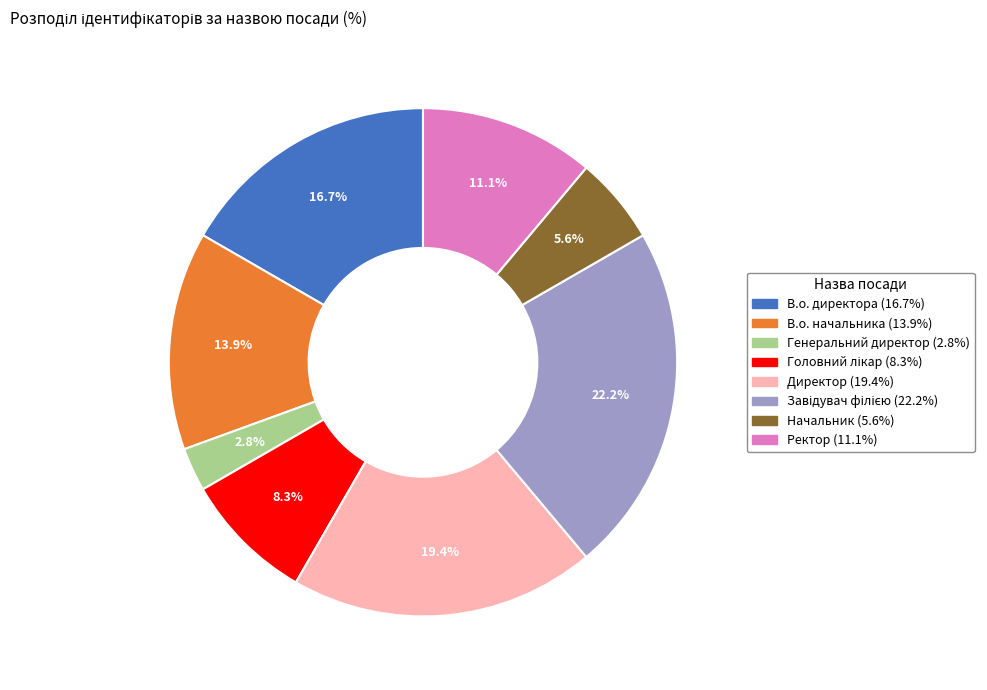

What portion of the pie excludes Начальник?

94.4%